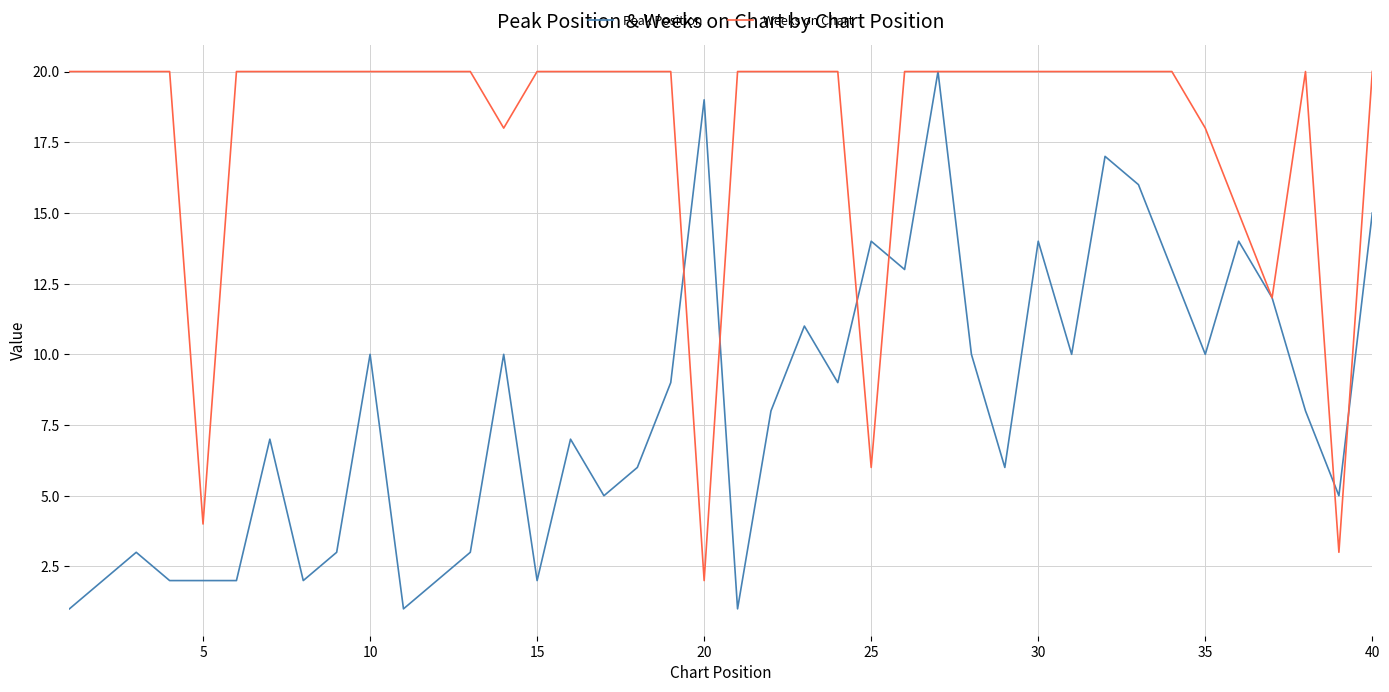

Which series has the largest total across all categories?

Weeks on Chart